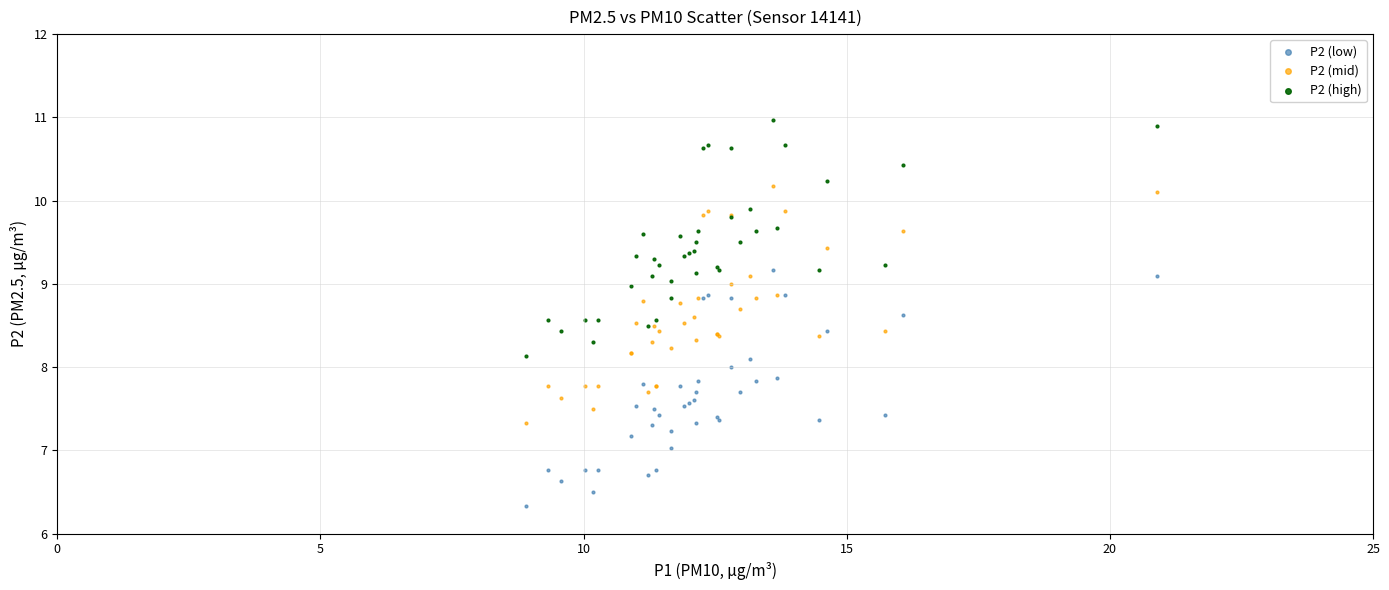

Which series reaches the minimum Y coordinate?

P2 (low)